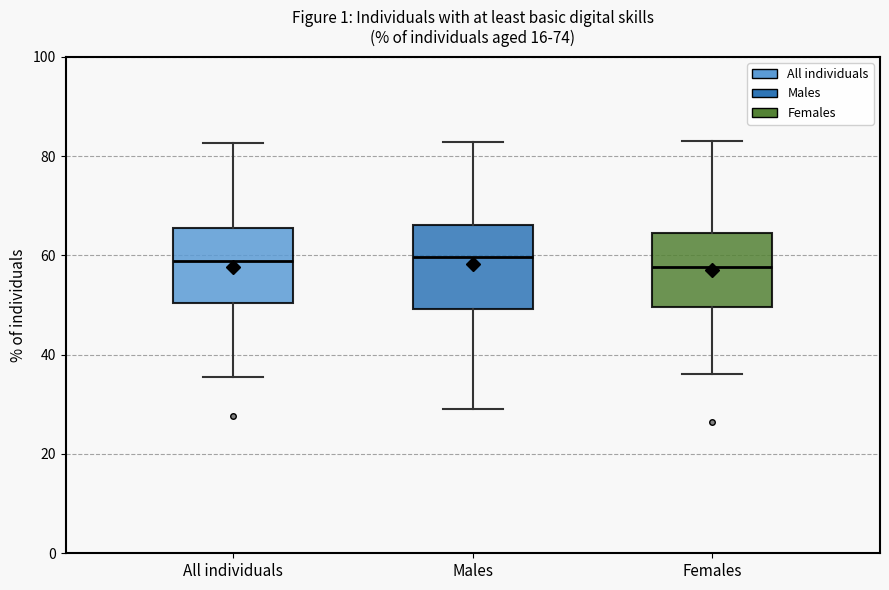

Where does the upper whisker of the box for All individuals end on the y-axis? The values are not printed on the chart, so give them approximately, as read against the axis.

82